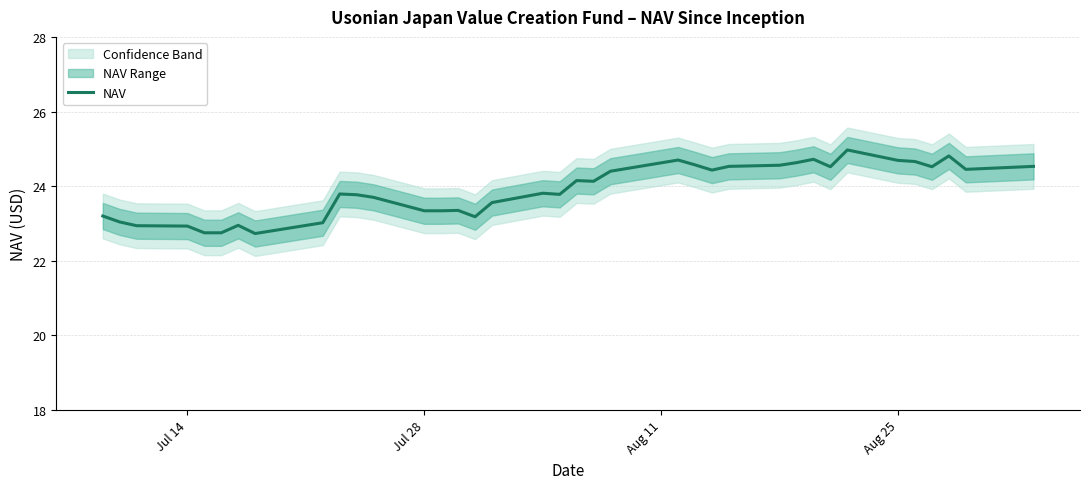

How many categories are shown in the chart?

37